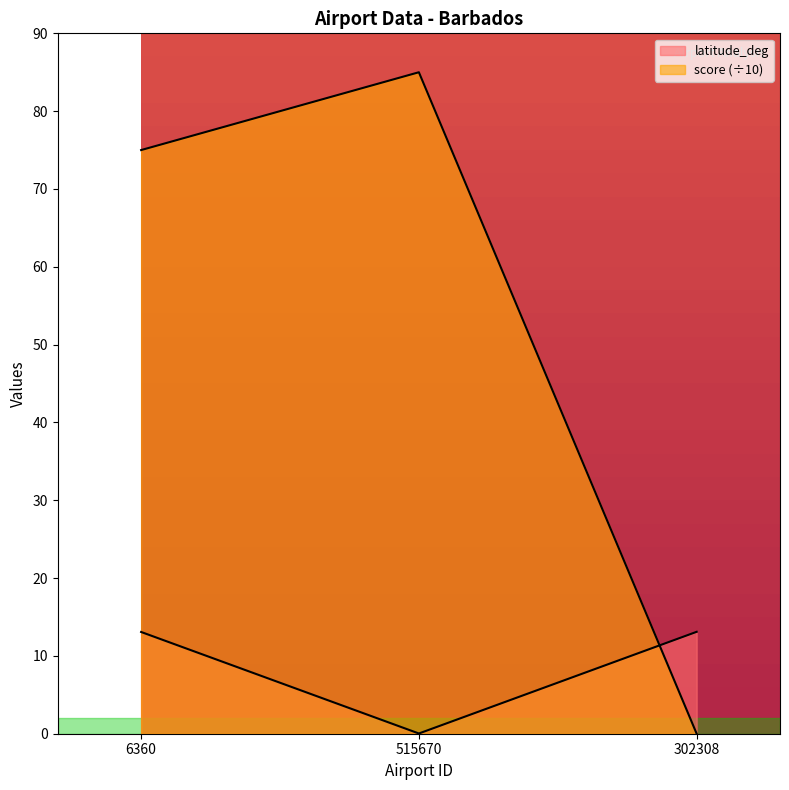

What is the average value of the latitude_deg series?

8.7